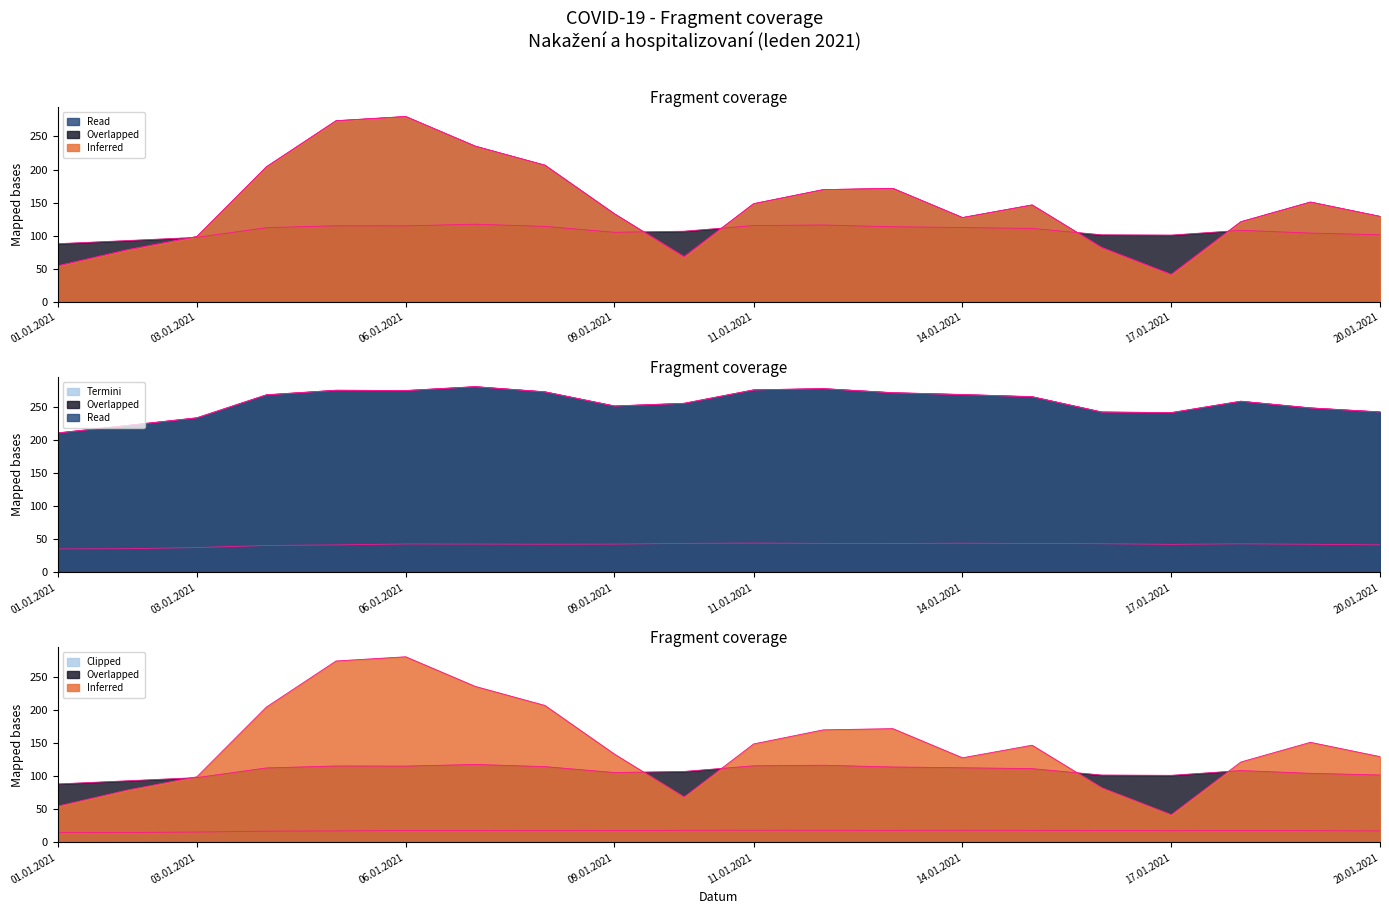

Count the number of categories in the chart.

20